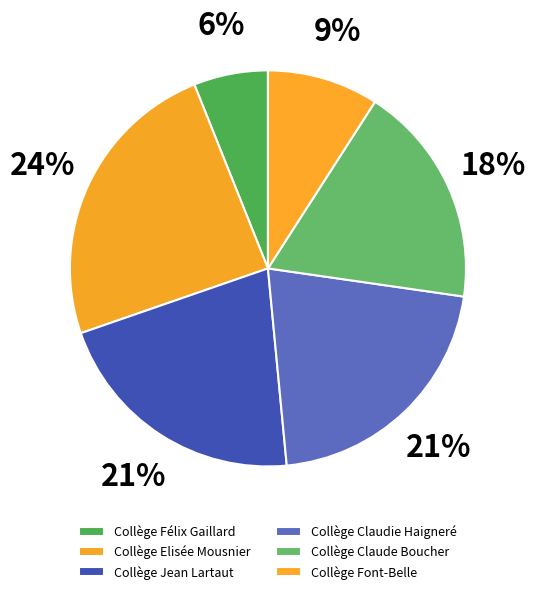

Combined, do Collège Claudie Haigneré and Collège Elisée Mousnier account for over 50%?

No